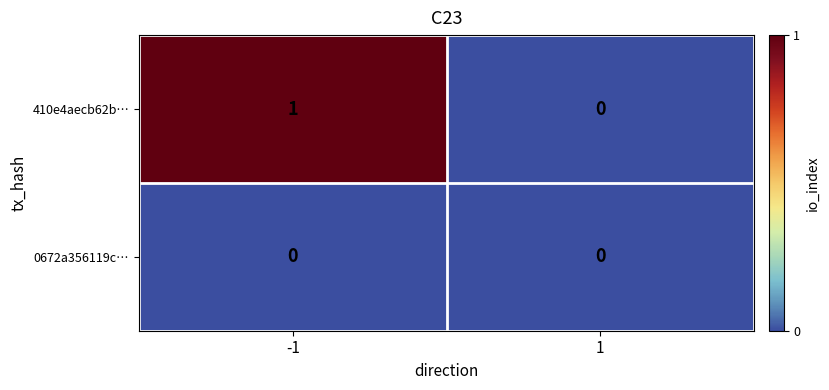

Which series has the widest spread of values?

410e4aecb62b…